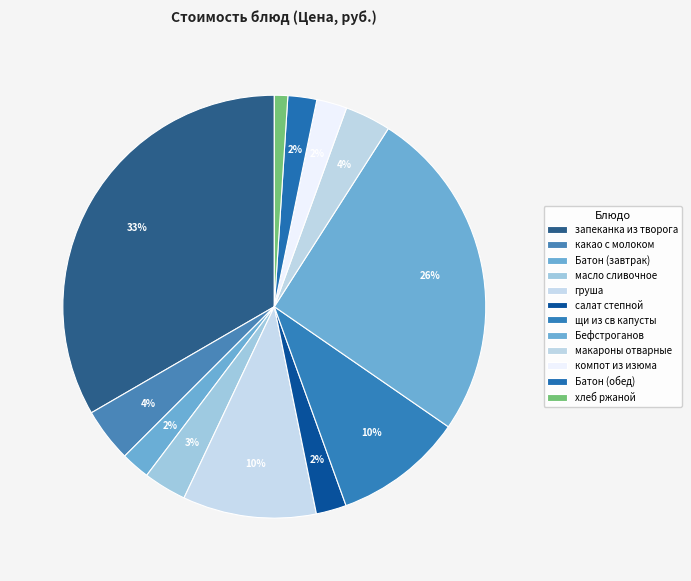

Is there any slice that represents more than half of the pie?

No